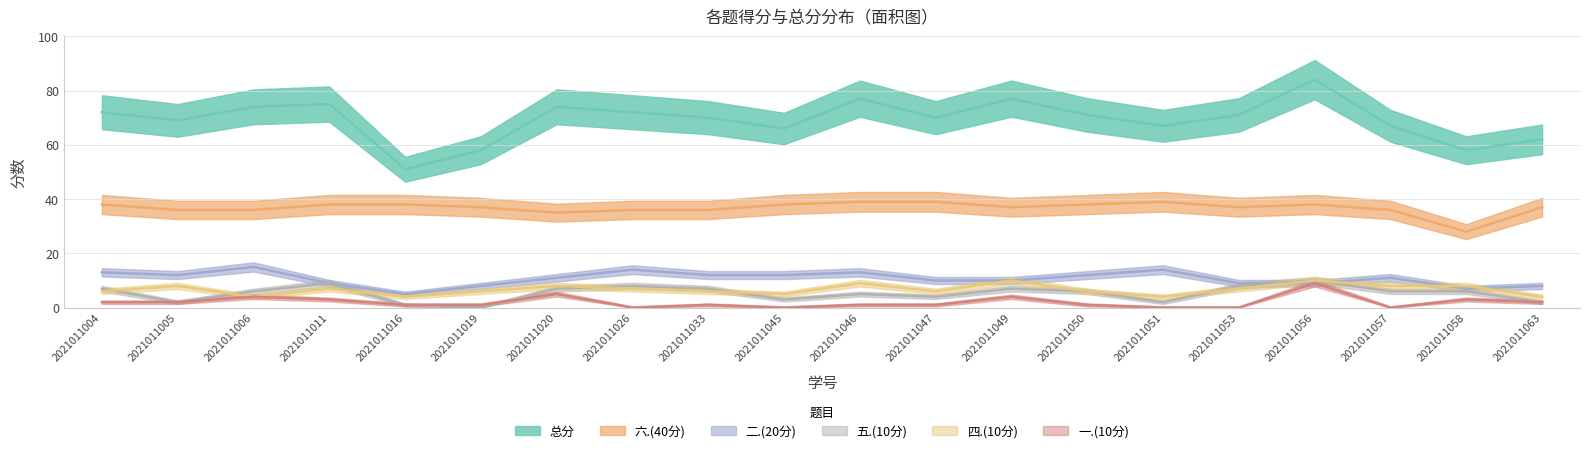

What is the sum of all 四.(10分) values?

133